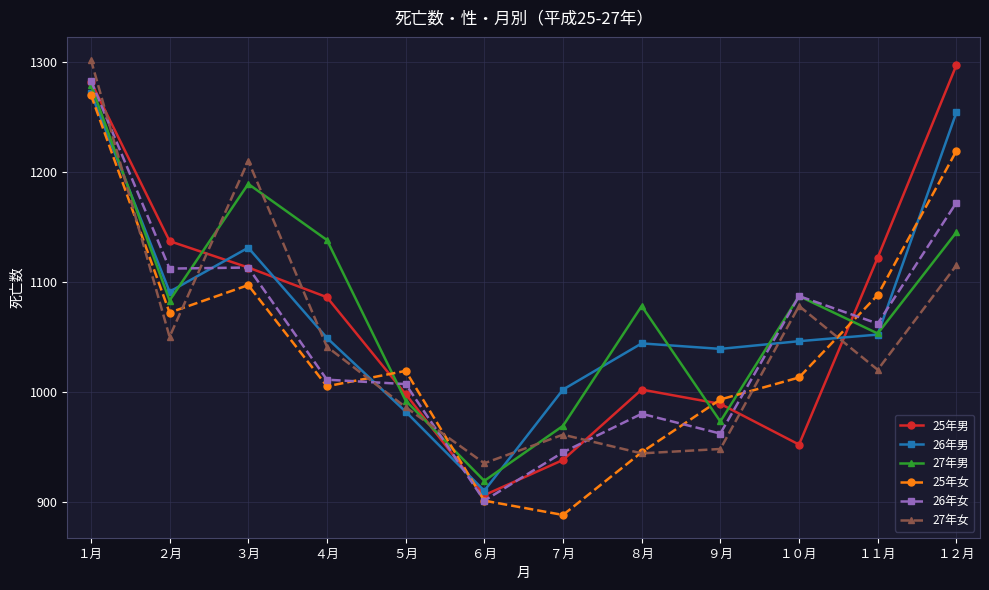

Rank the series at ４月 from lowest to highest value.

25年女, 26年女, 27年女, 26年男, 25年男, 27年男